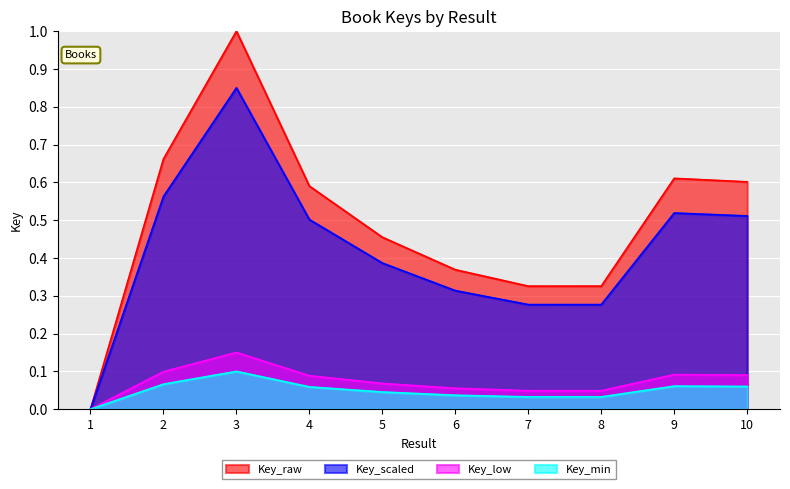

Reading right to left, transcribe all the data shown in this chart.

10=0.6	9=0.6	8=0.3	7=0.3	6=0.4	5=0.5	4=0.6	3=1.0	2=0.7	1=0.0